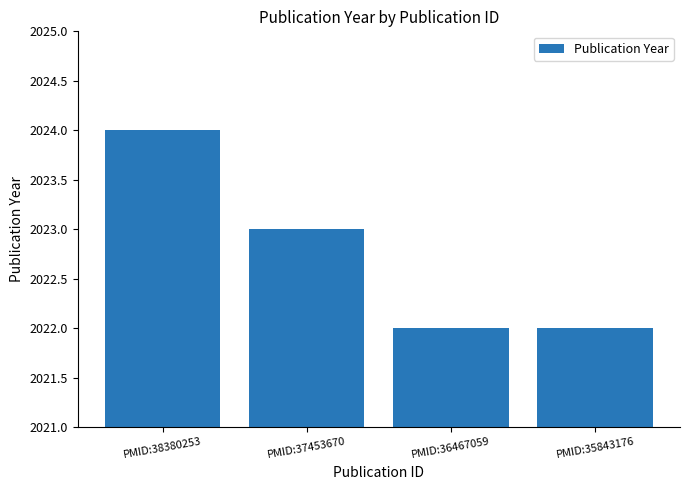

The chart shows a value of 823 at PMID:38380253. True or false?

False